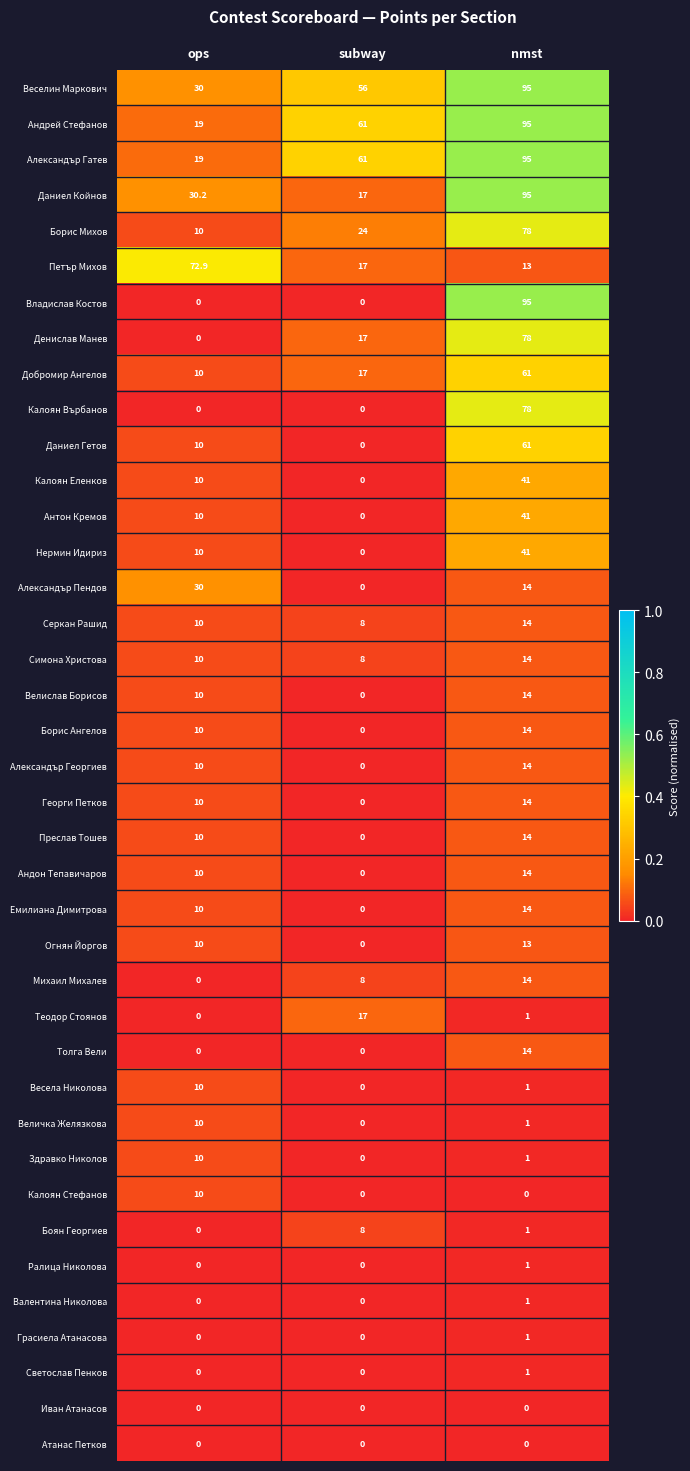

Which series changed the most between ops and nmst?

Владислав Костов